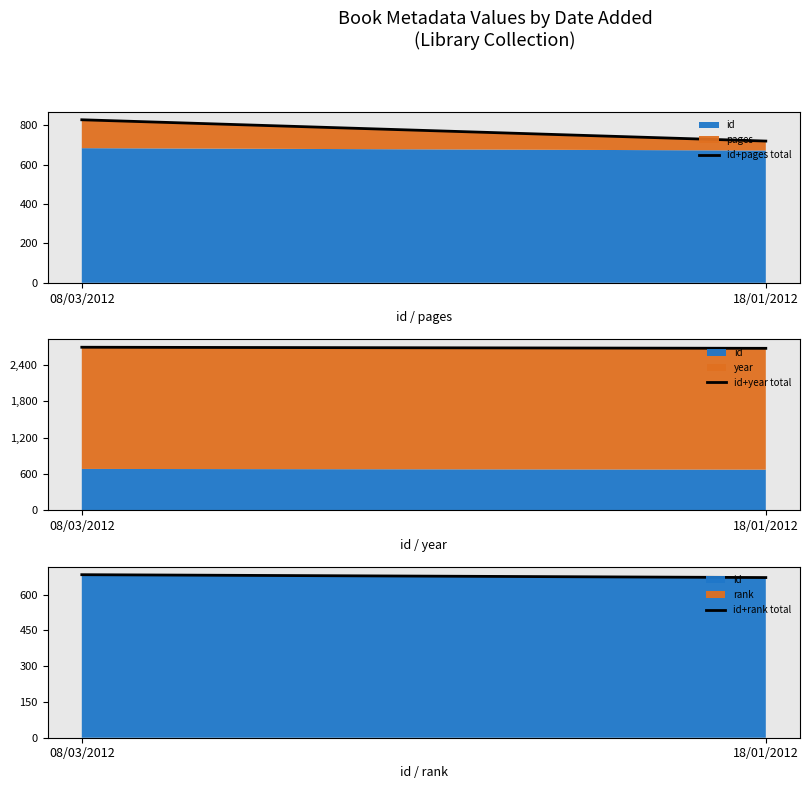

How many lines are shown in the chart?

3